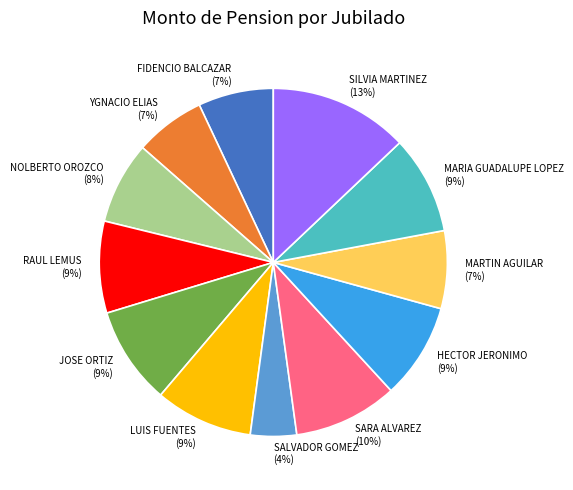

How many slices are in this pie chart?

12